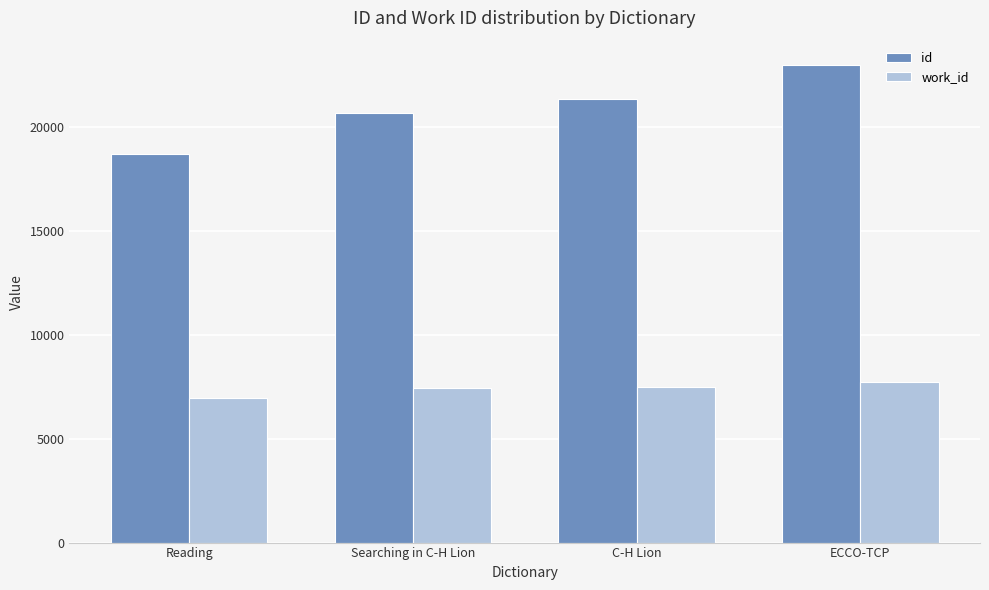

What is the spread (max minus min) of values at ECCO-TCP?

15280